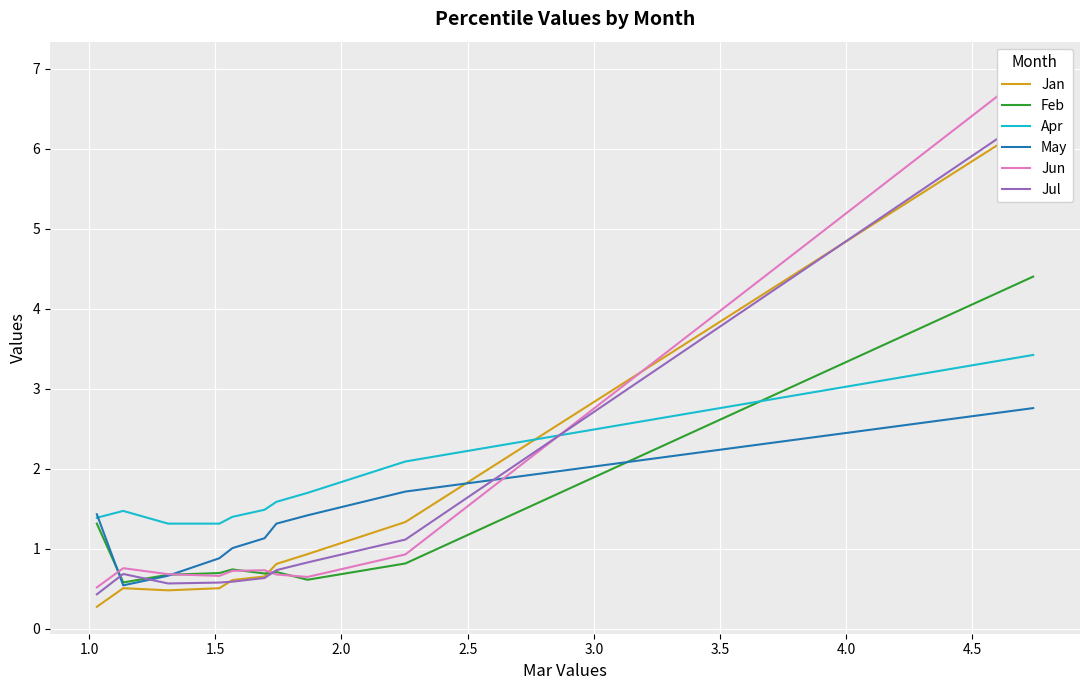

How many intersections are there between May and Jun?

3